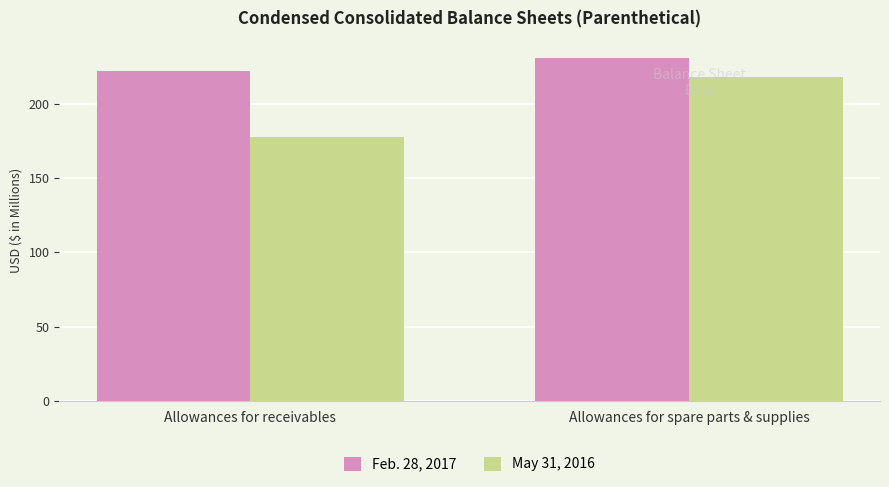

What is the label of the 1st bar from the right?

Allowances for spare parts & supplies